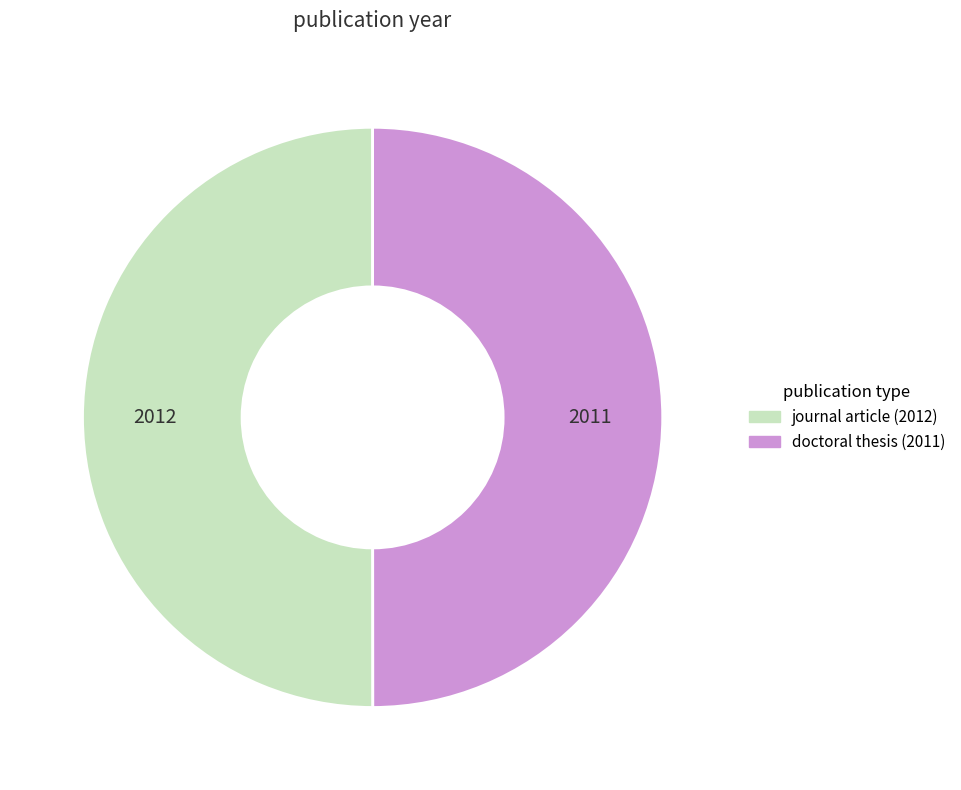

True or false: doctoral thesis (2011) accounts for 64% of the total.

False